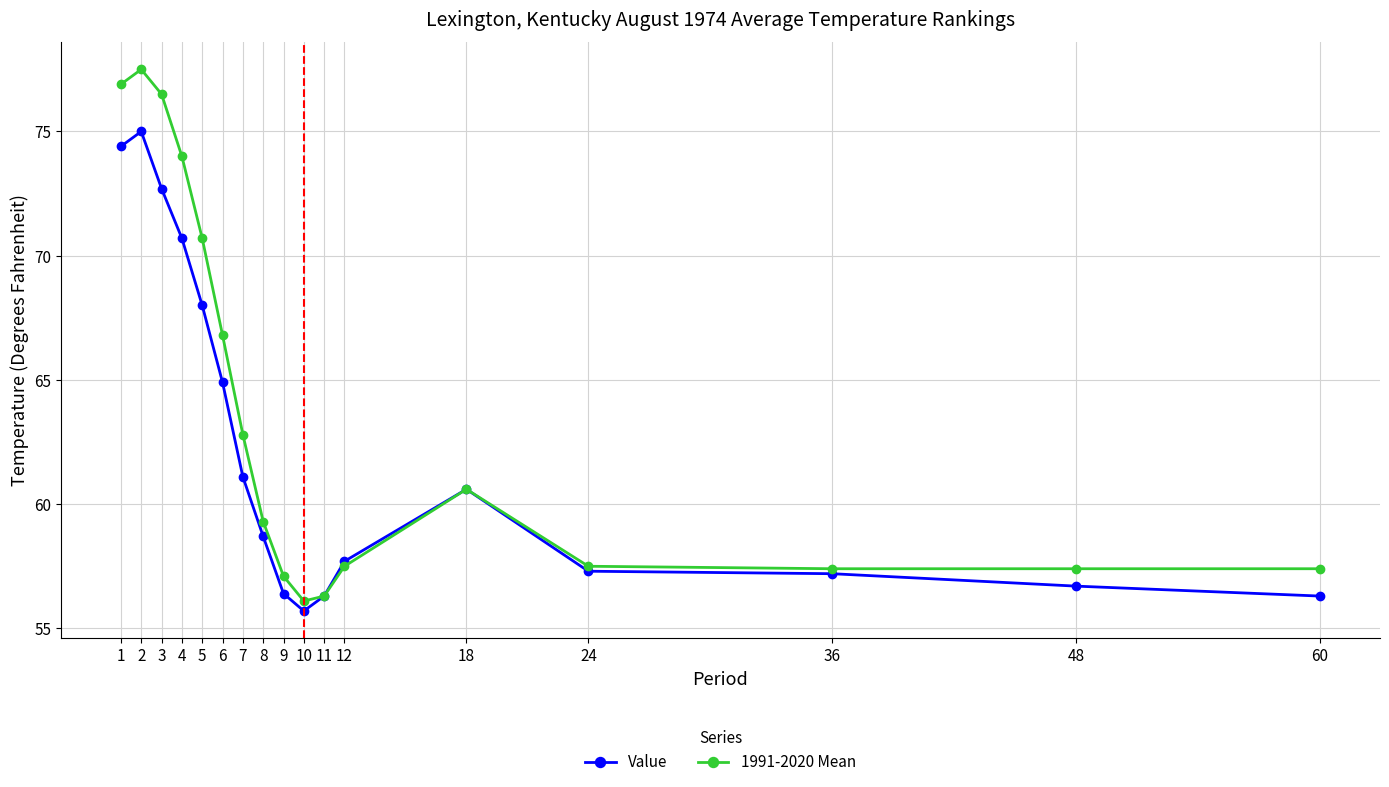

What are all the series names shown in the legend?

Value, 1991-2020 Mean